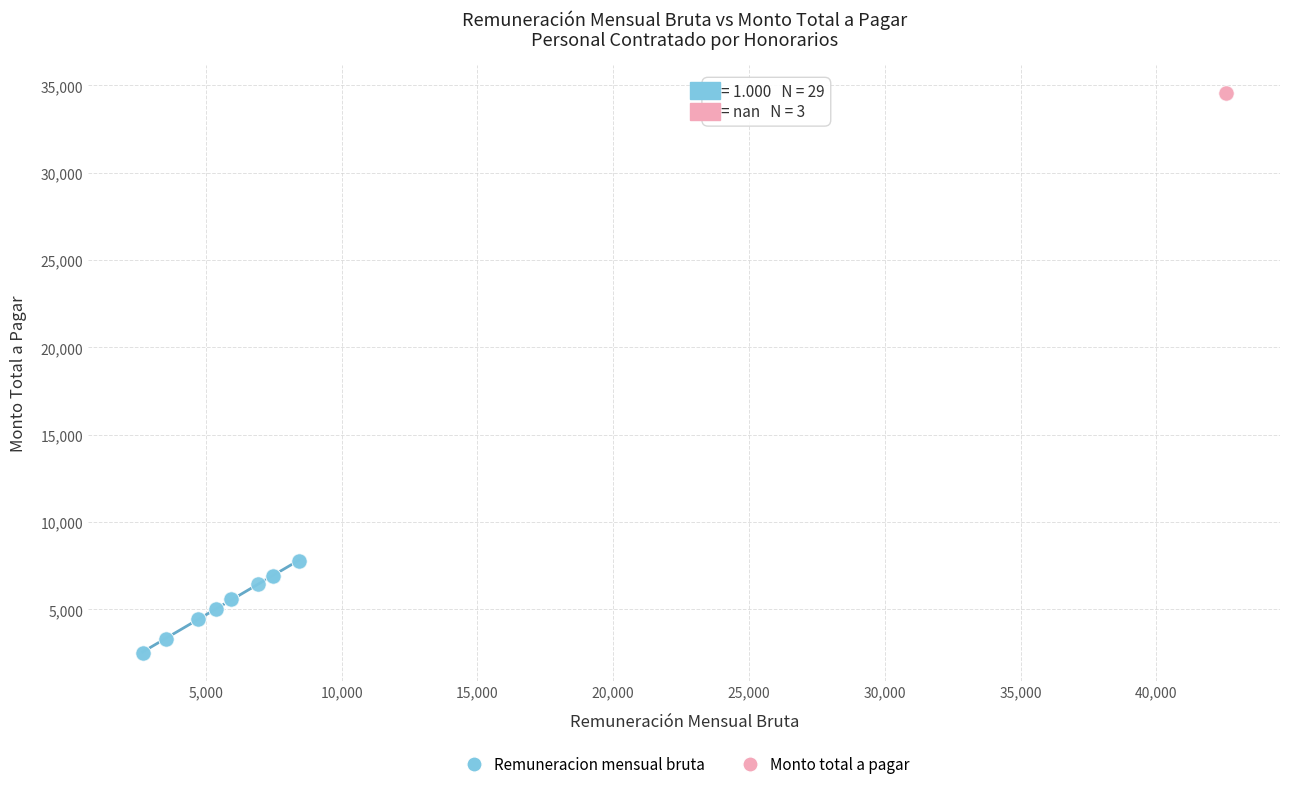

Which series contains the lowest Y value?

Remuneracion mensual bruta